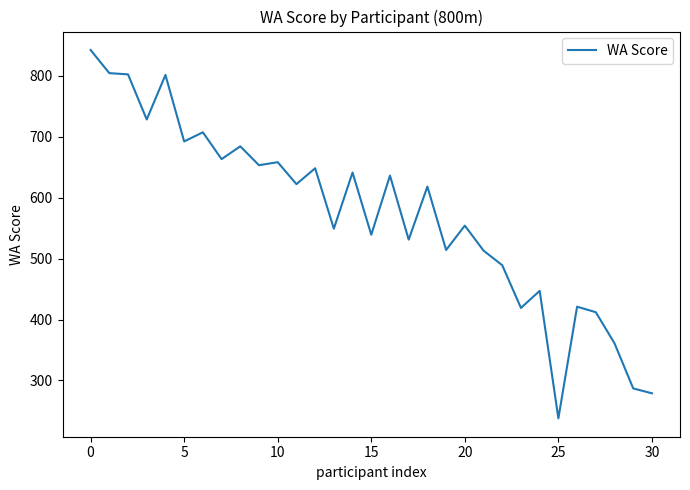

What is the minimum value shown in the chart?

238